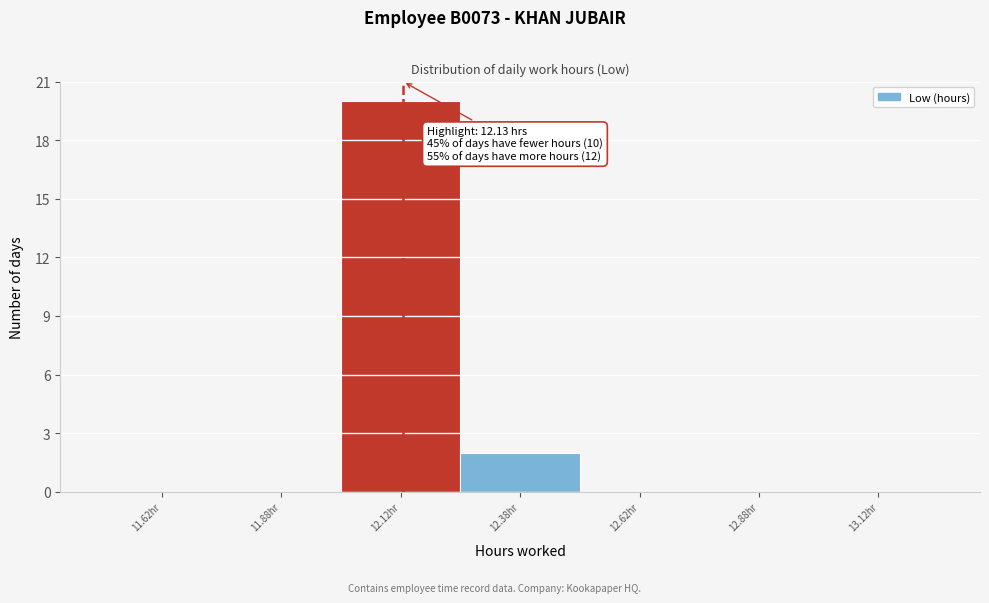

Which range on the x-axis has the tallest bar?

12.00 to 12.25